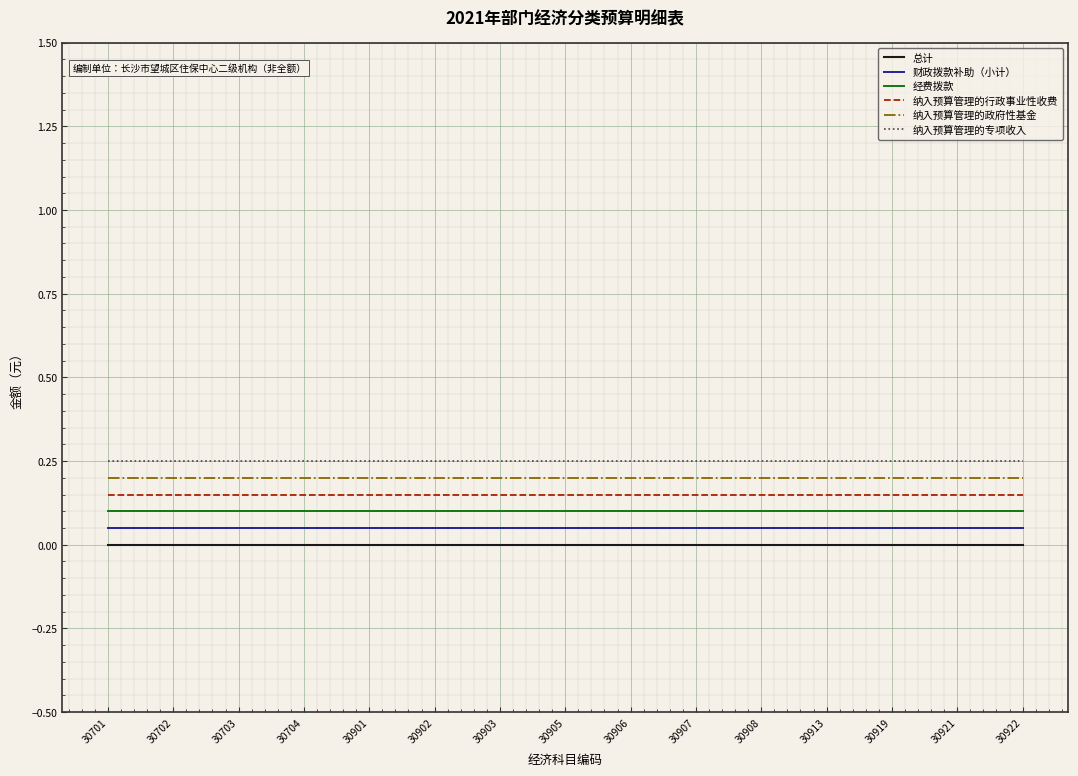

At how many categories does at least one series exceed 0?

15